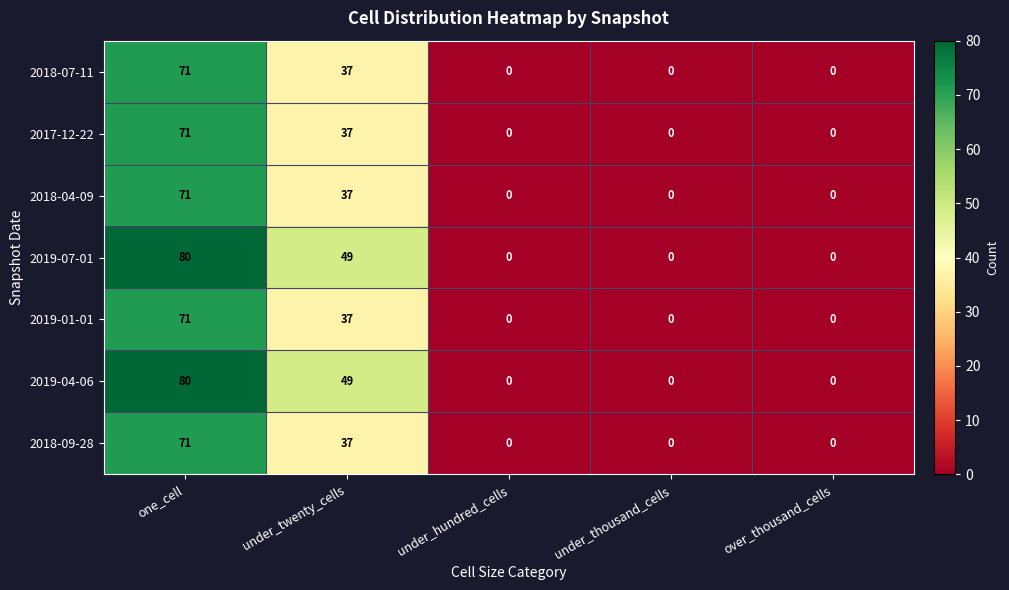

True or false: 2019-07-01 has a value of -35 at over_thousand_cells.

False